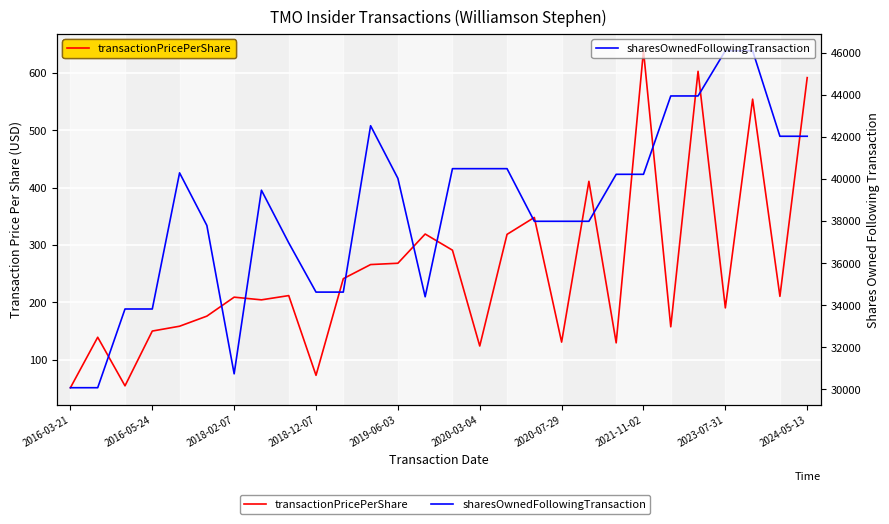

What is the sum of the sharesOwnedFollowingTransaction values at 27 and 19?

80018.0